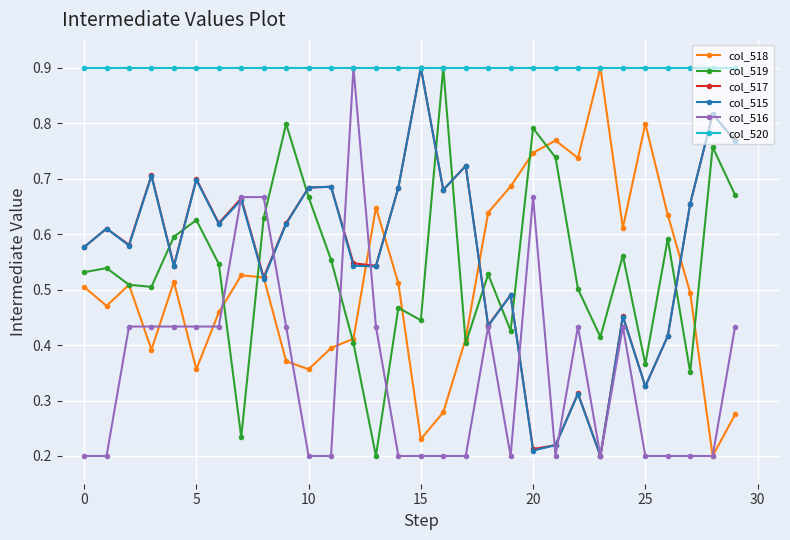

What is the value of the col_520 point at the 5th from the left?

0.9